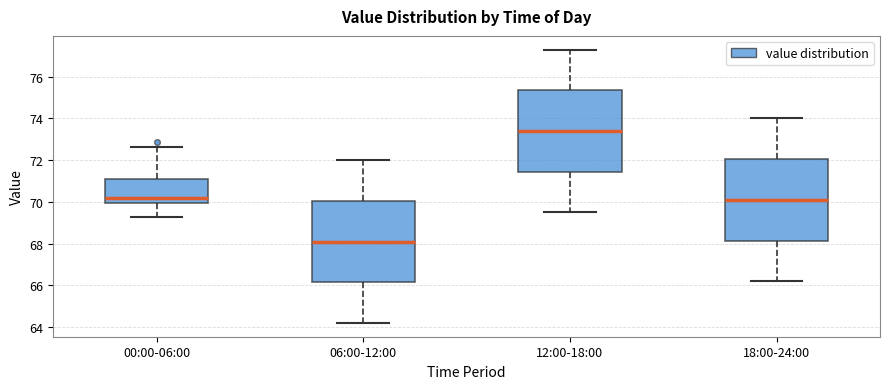

Which box has the lowest median line?

06:00-12:00